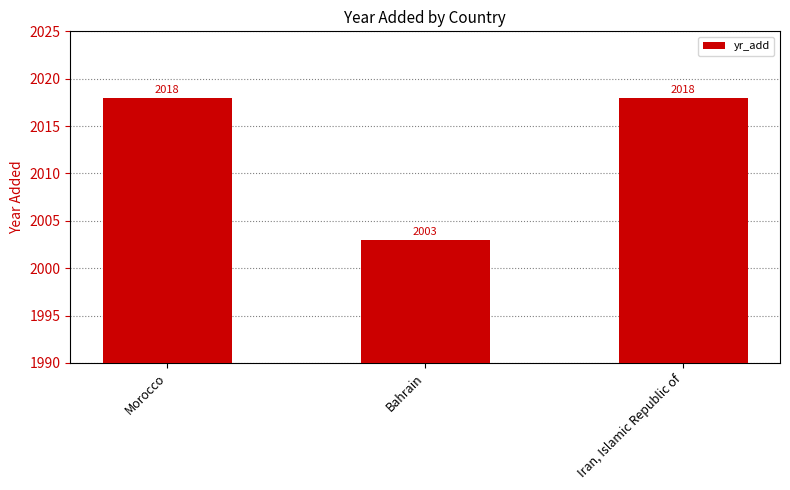

Which category has the lowest value across all series?

Bahrain